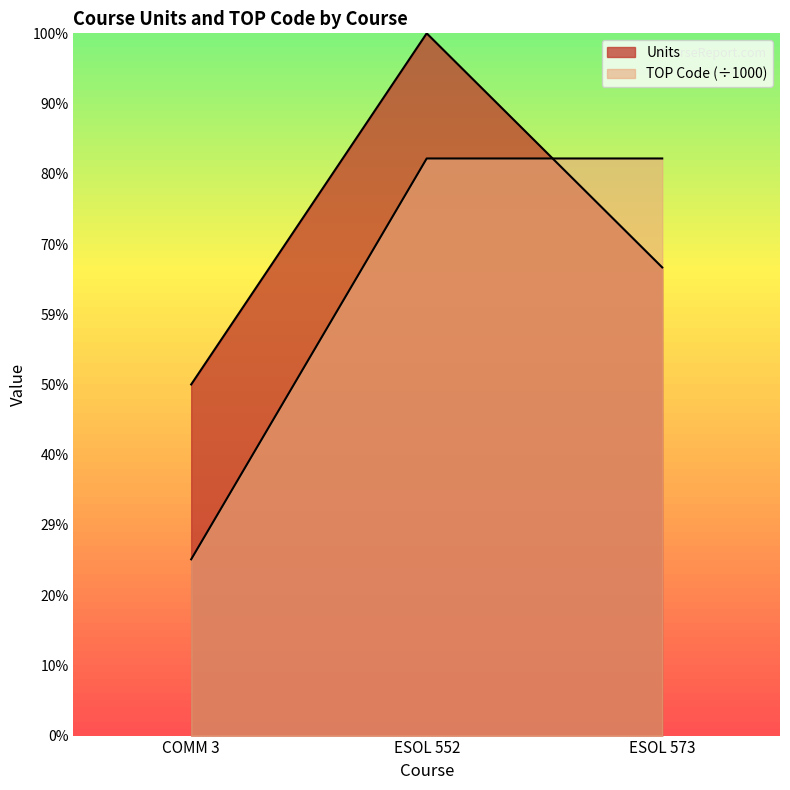

At which label does Units first exceed 4?

ESOL 552